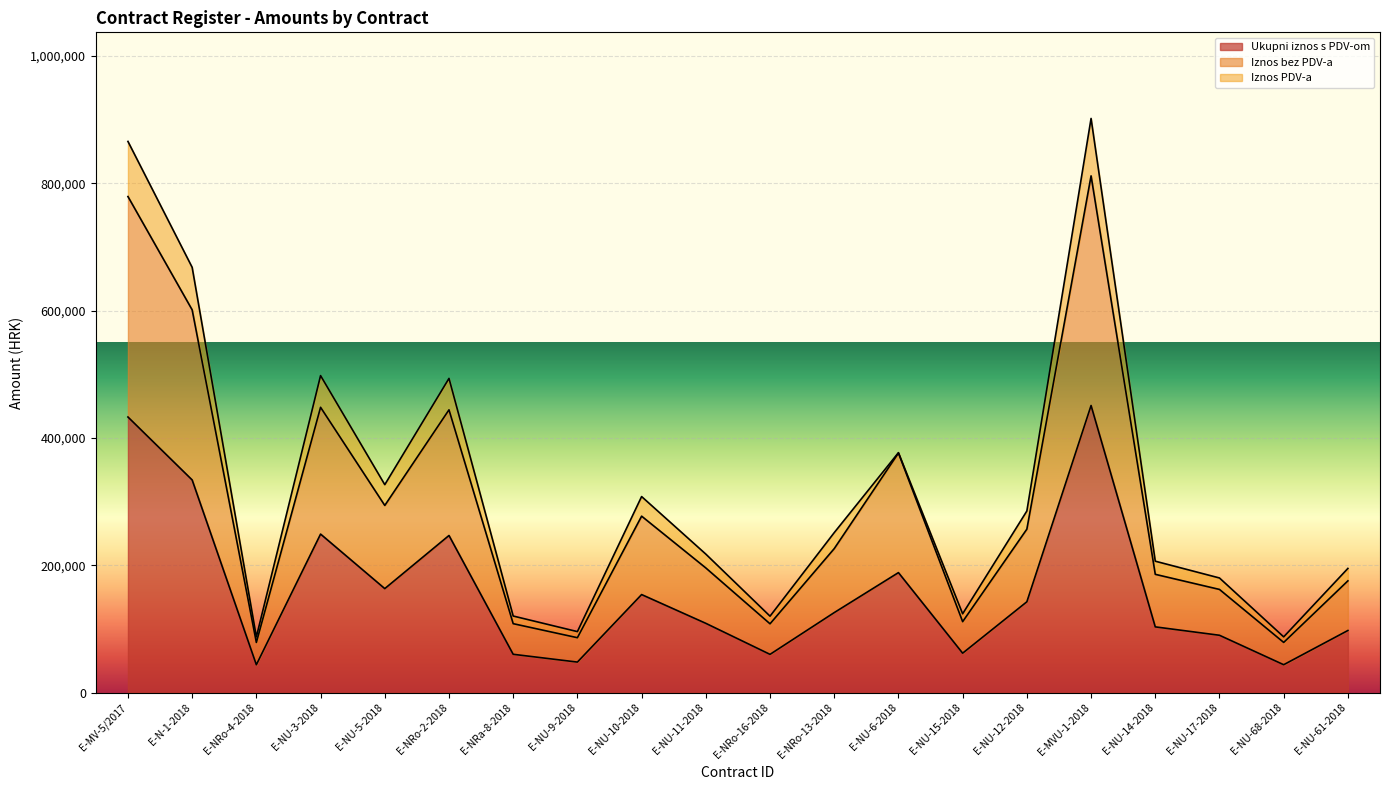

The value of Iznos bez PDV-a at E-NRa-8-2018 is 42753.5. True or false?

False